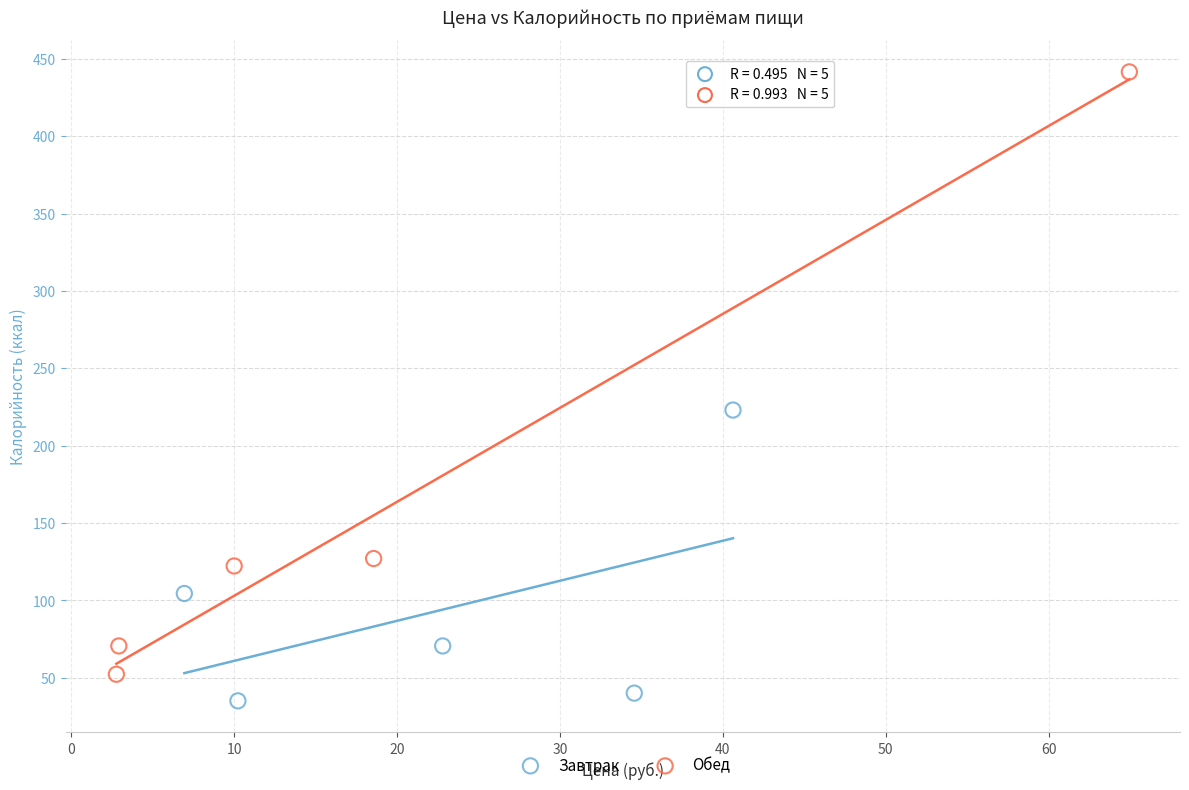

What are all the series names shown in the legend?

Завтрак, Обед